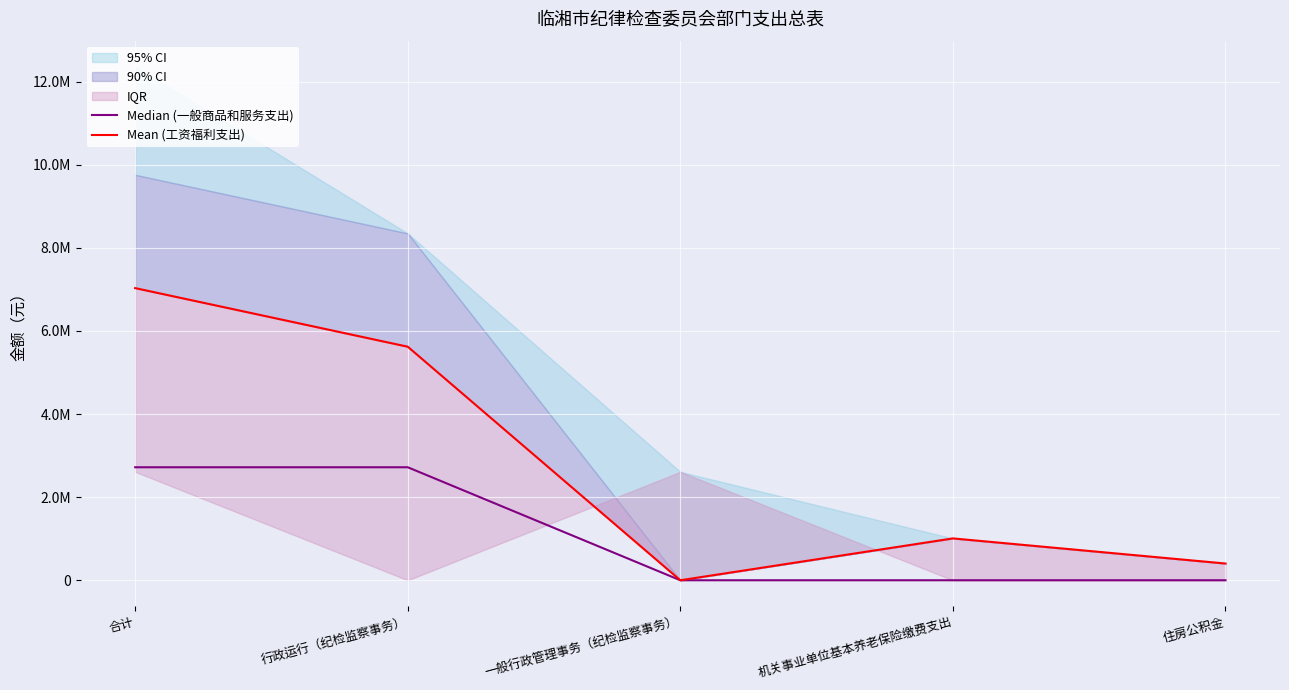

Count the Median (一般商品和服务支出) values in the range 0 to 2719480.

5